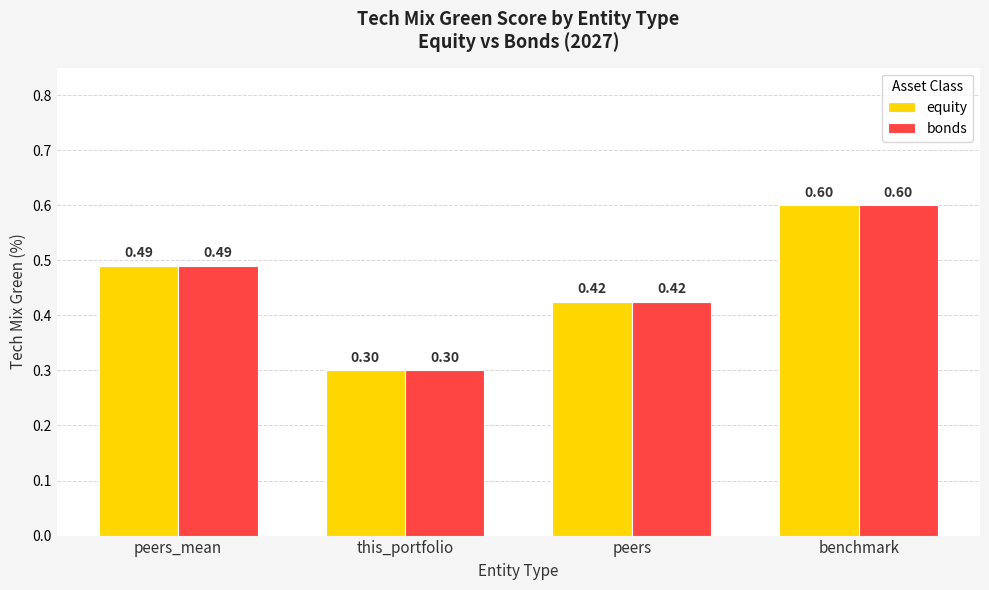

What is the minimum value for equity?

0.3